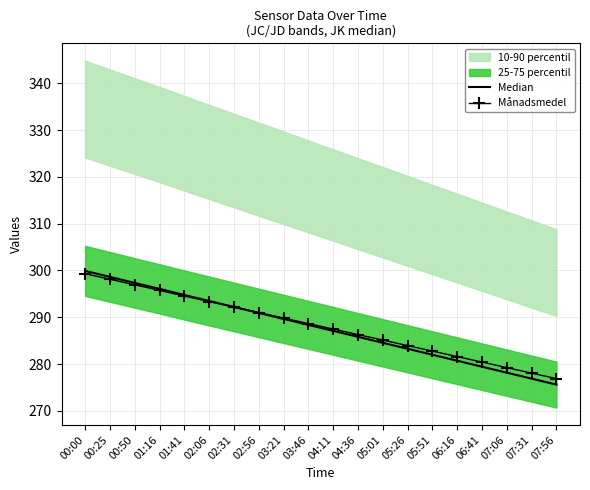

Which series ends up on top after the final intersection of Median and Månadsmedel?

Månadsmedel